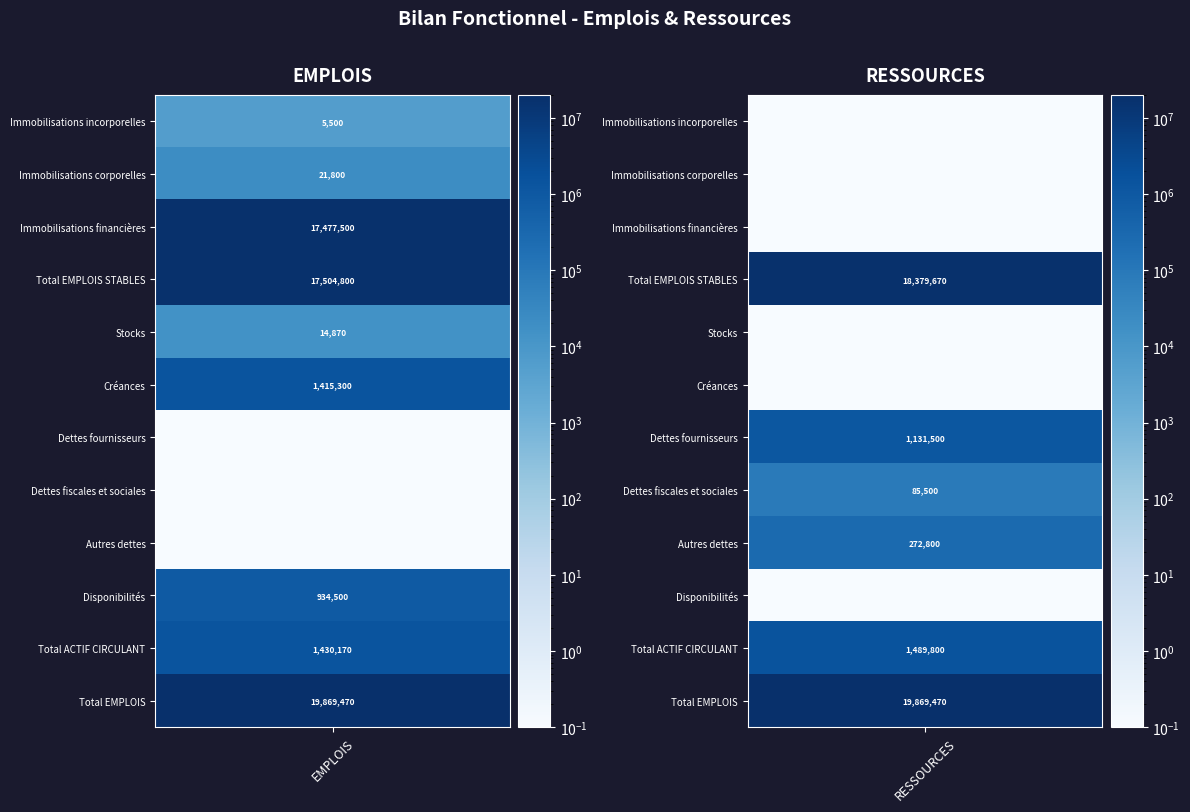

Count the number of categories in the chart.

2